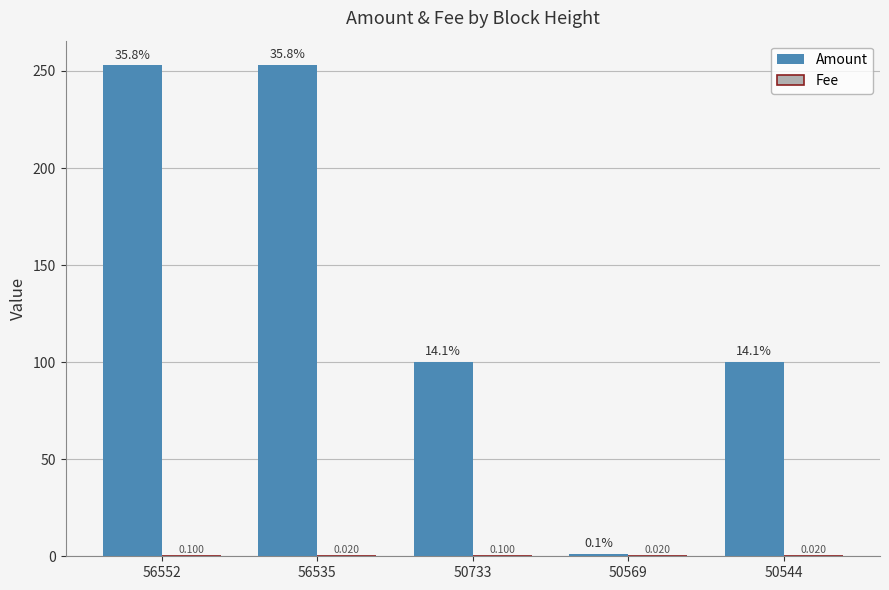

Which series changed the most between 56552 and 50733?

Amount